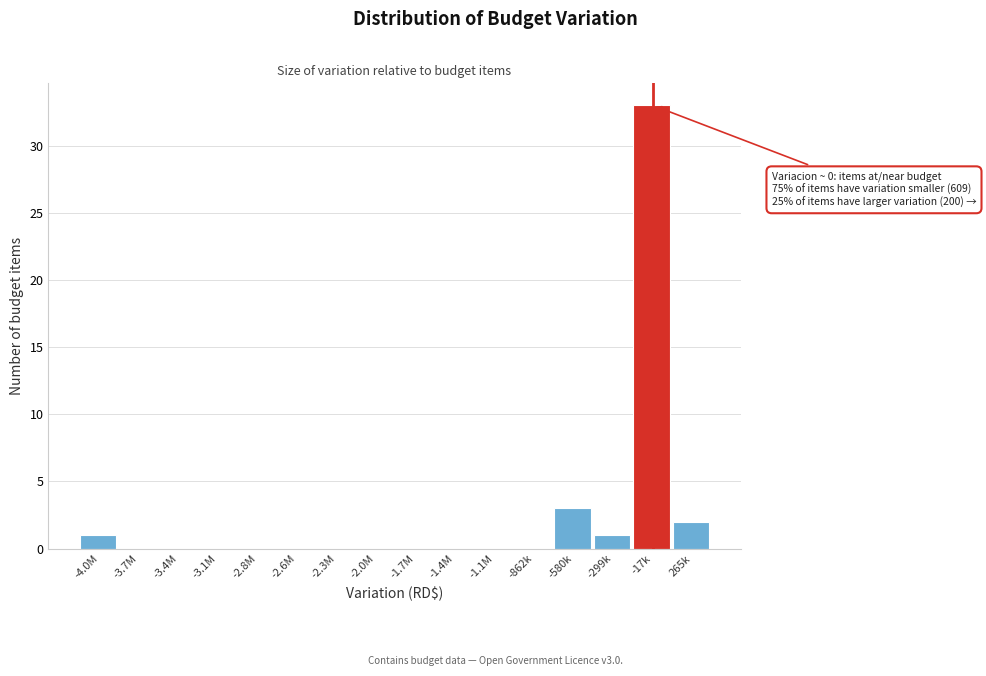

Reading left to right, extract all data points from this chart.

-4.0M=1	-3.7M=0	-3.4M=0	-3.1M=0	-2.8M=0	-2.6M=0	-2.3M=0	-2.0M=0	-1.7M=0	-1.4M=0	-1.1M=0	-862k=0	-580k=3	-299k=1	-17k=33	265k=2